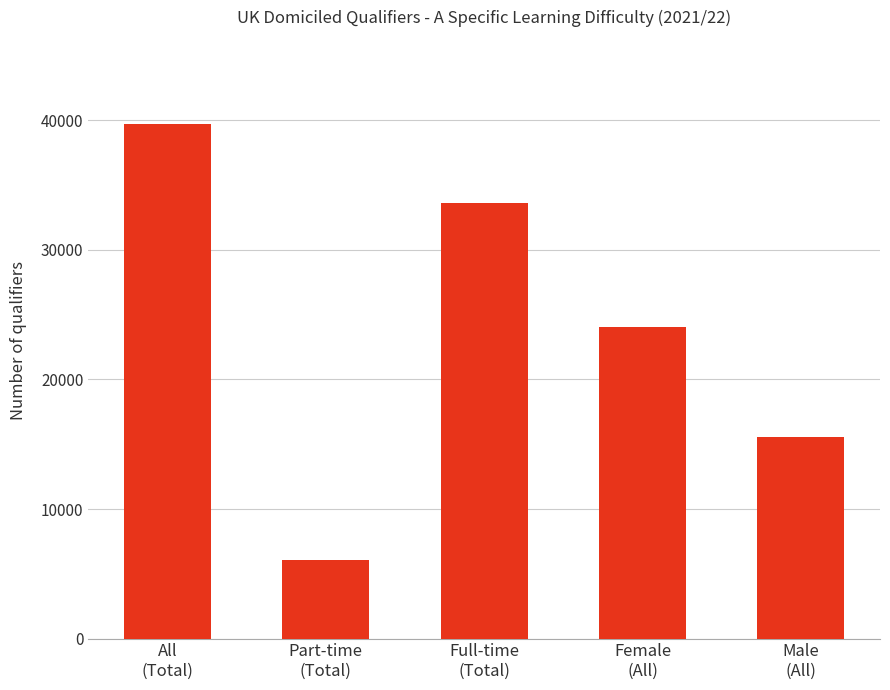

What is the maximum value shown in the chart?

39685